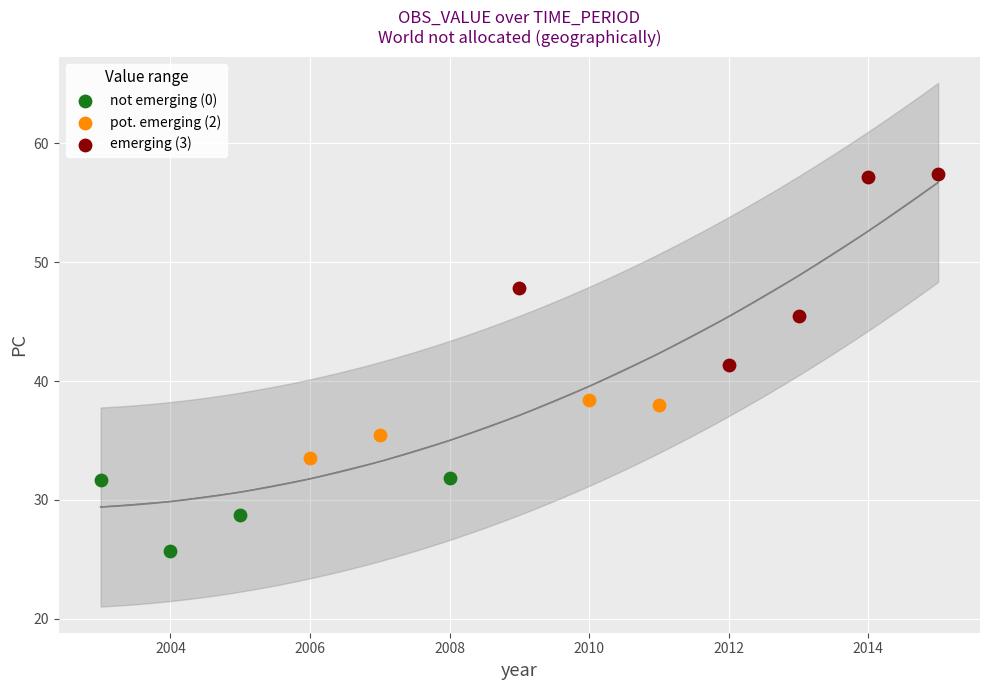

Which series reaches the maximum Y coordinate?

emerging (3)